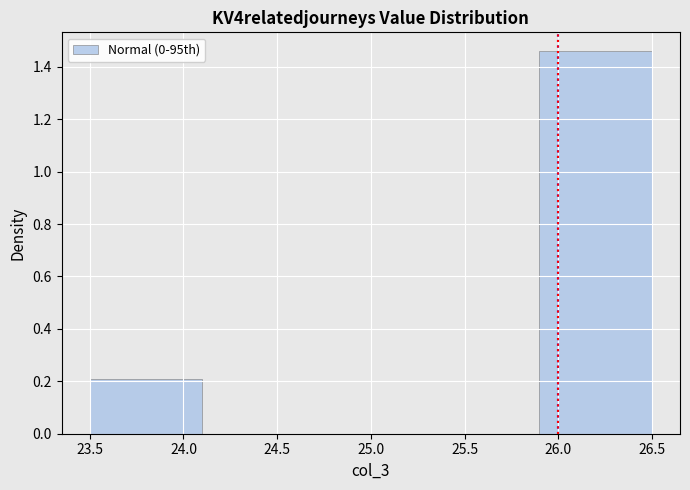

Over which range of the x-axis is the bar tallest?

25.9 to 26.5